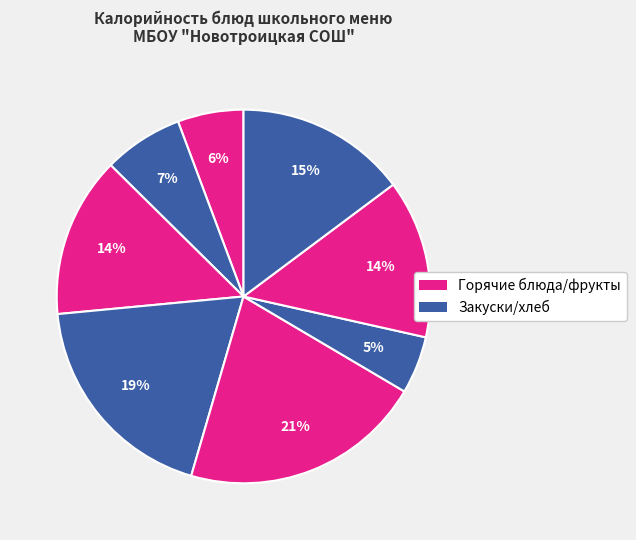

Count the number of slices in the pie.

8